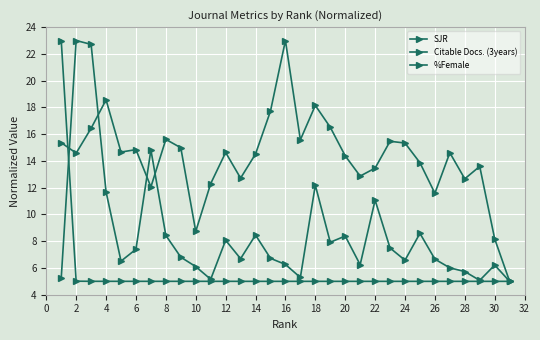

Does the chart have visible grid lines?

Yes